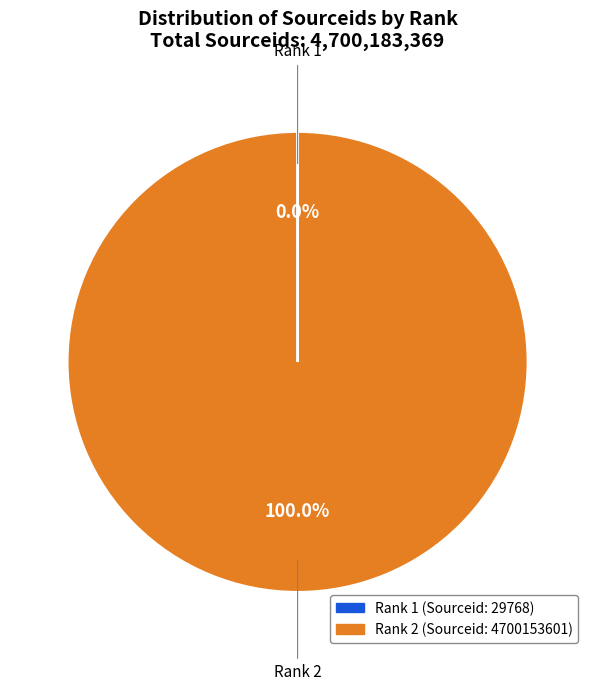

Is there any slice that represents more than half of the pie?

Yes